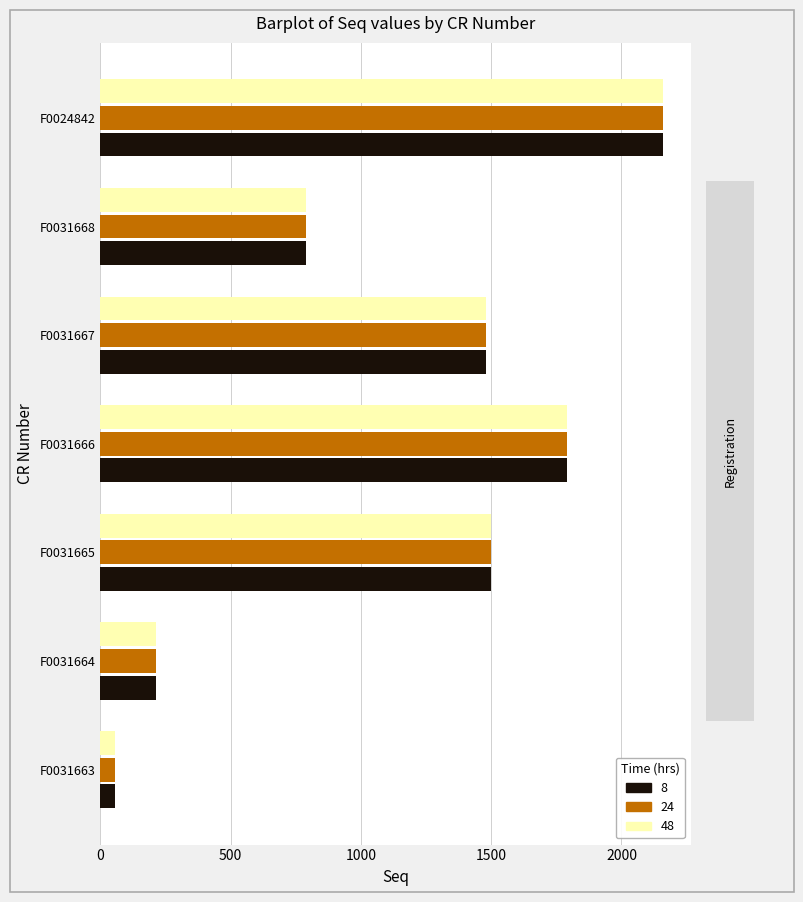

What is the difference between the maximum and minimum values in the 48 series?

2103